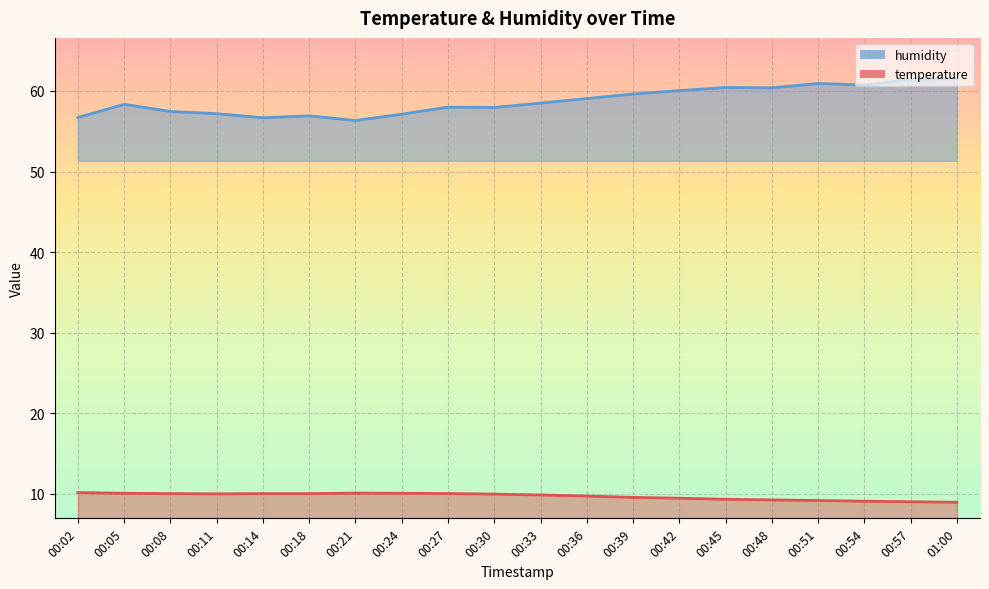

At which category is the sum across all series the highest?

01:00